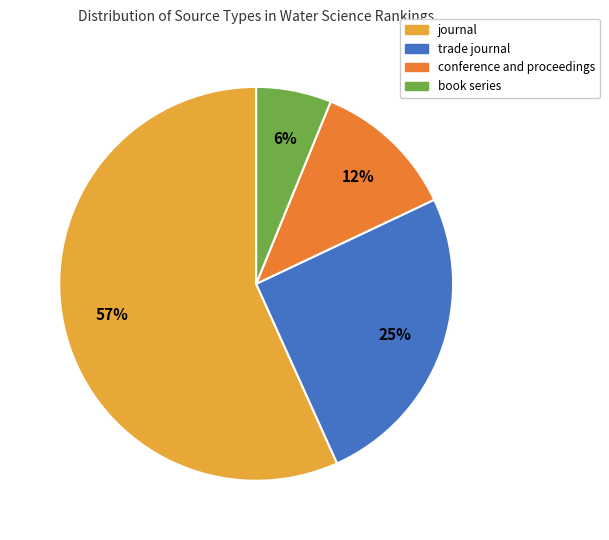

To the nearest percent, what percentage of the pie is journal?

57%